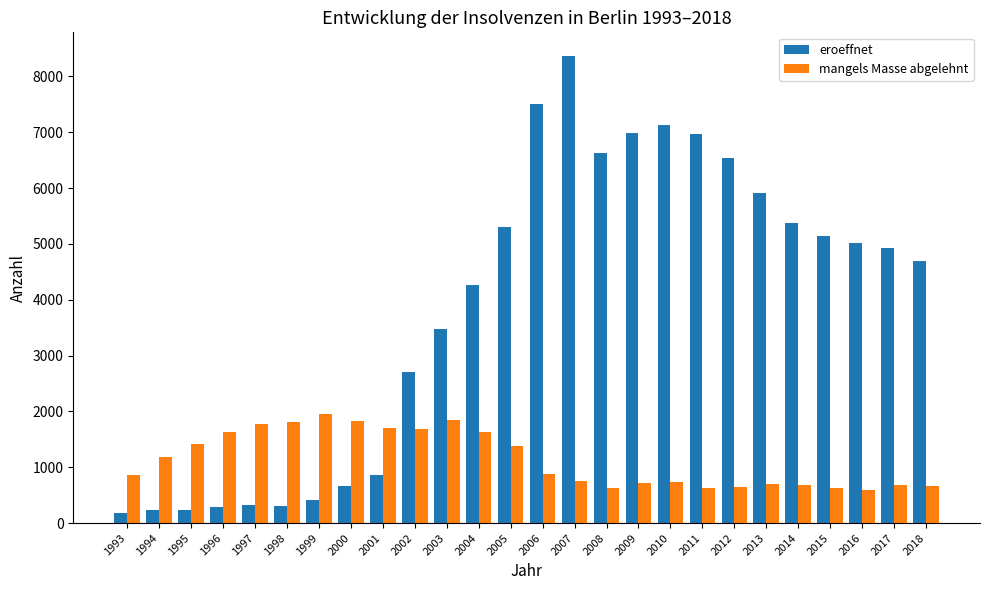

What is the average value of the mangels Masse abgelehnt series?

1139